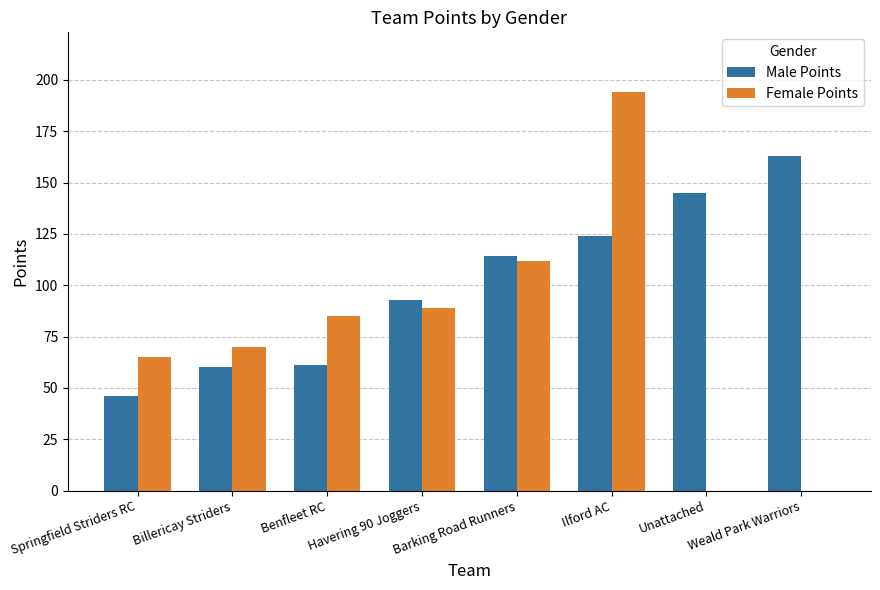

Which category has the highest value across all series?

Ilford AC